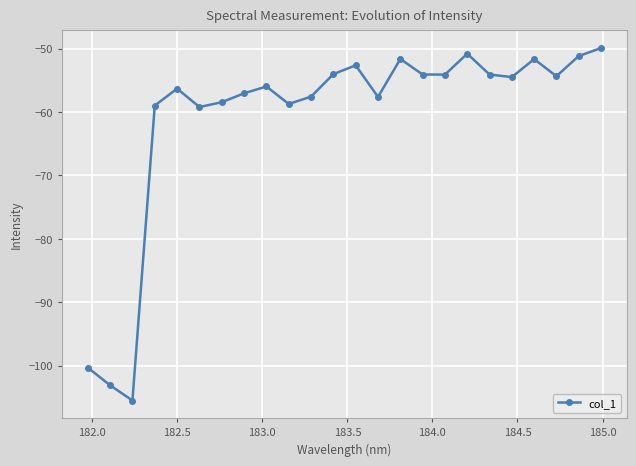

How many distinct data groups are displayed?

1